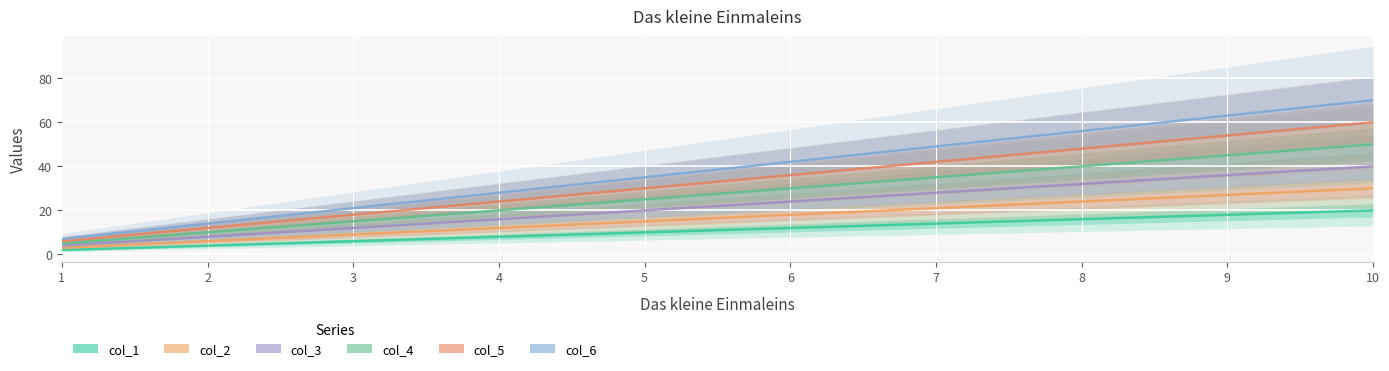

Between 7 and 10, which series saw the biggest shift?

col_6